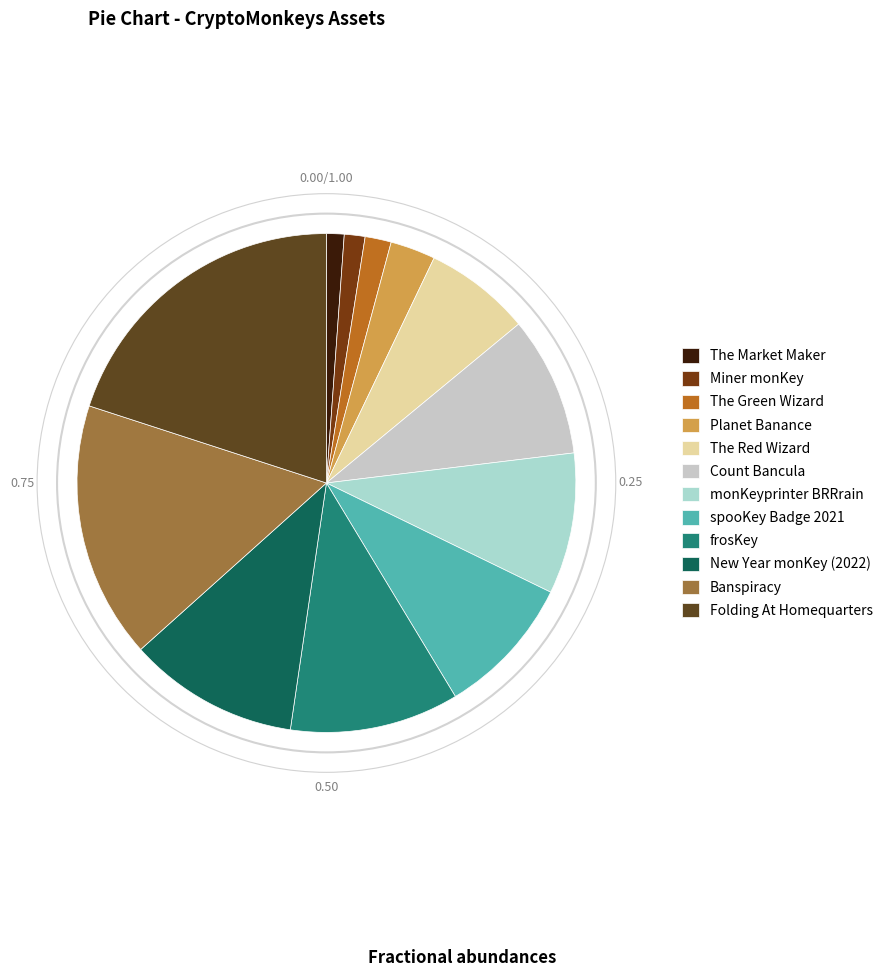

To the nearest percent, what is the difference between the spooKey Badge 2021 and New Year monKey (2022) slice percentages?

2%